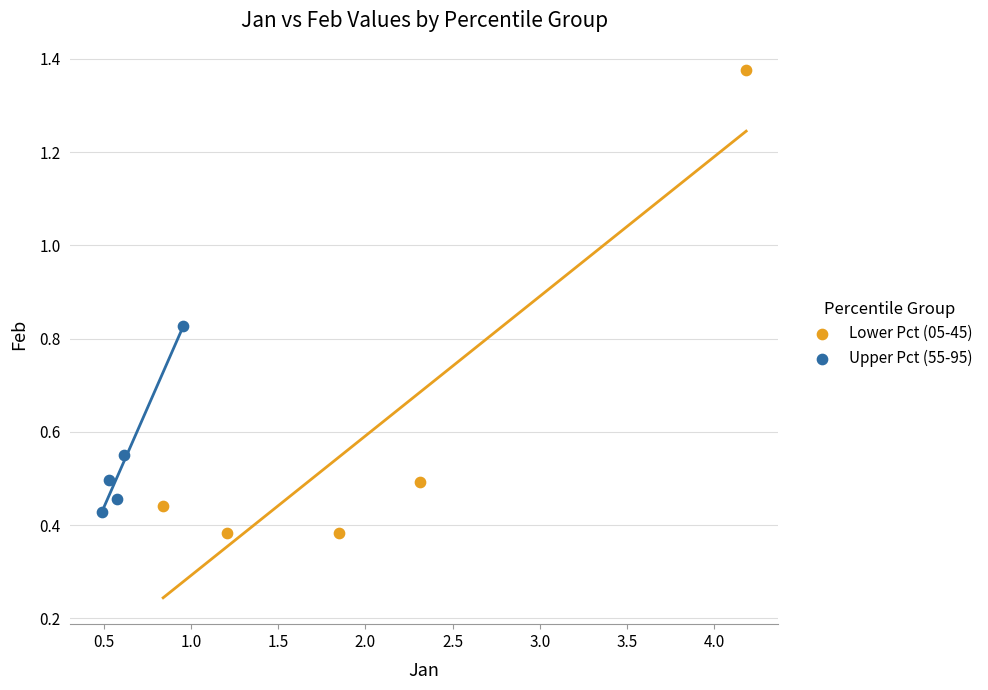

Which series reaches the minimum Y coordinate?

Lower Pct (05-45)